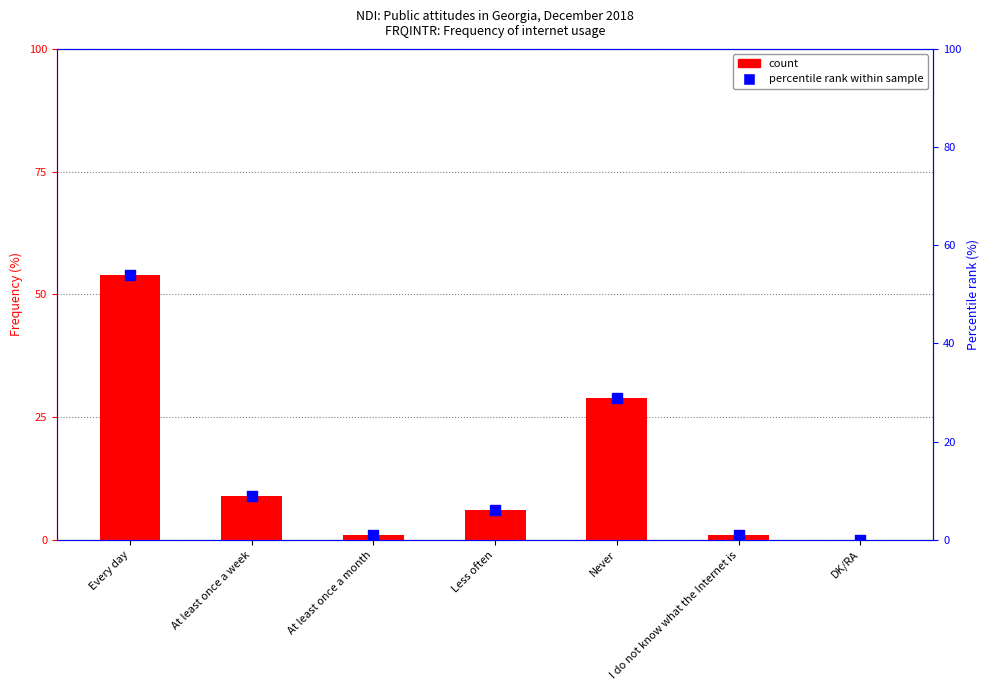

Which series has the largest Y range (max minus min)?

Frequency (%)